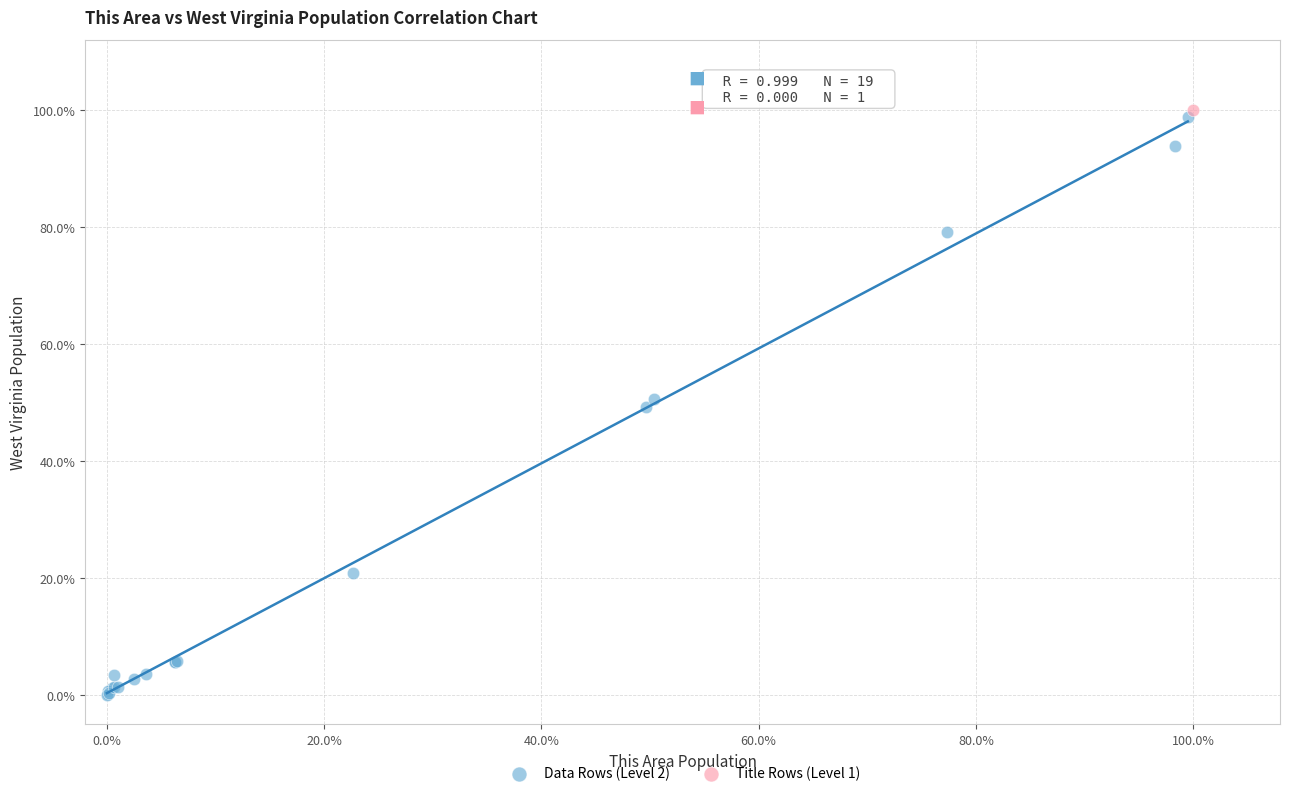

What are all the series names shown in the legend?

Data Rows (Level 2), Title Rows (Level 1)